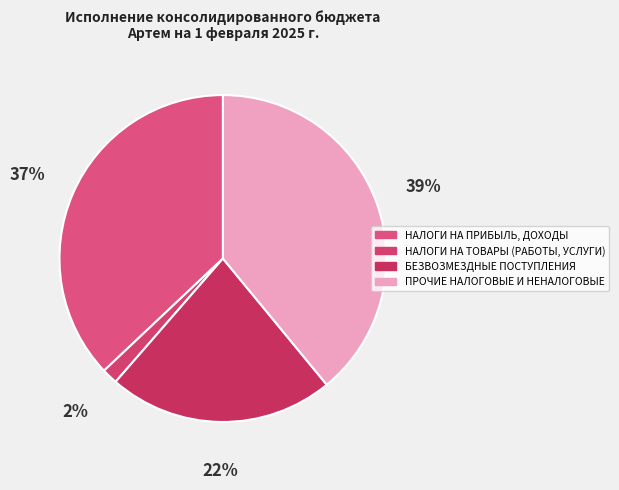

Is there a majority slice in this chart?

No